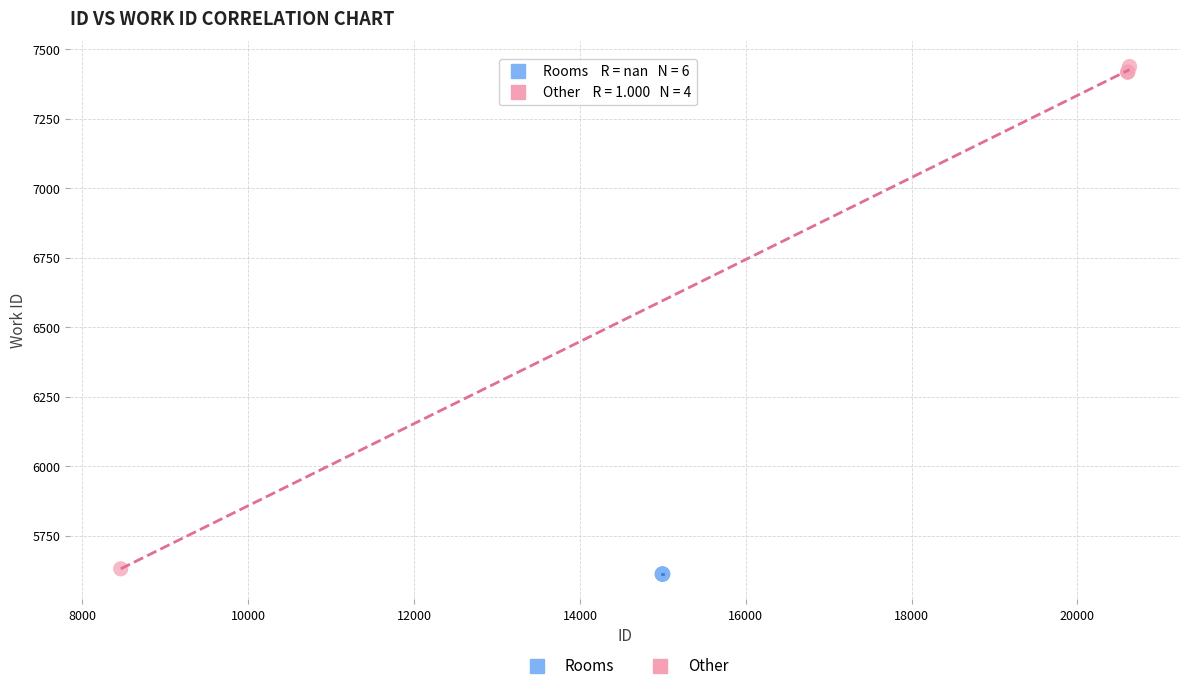

Which series contains the highest Y value?

Other